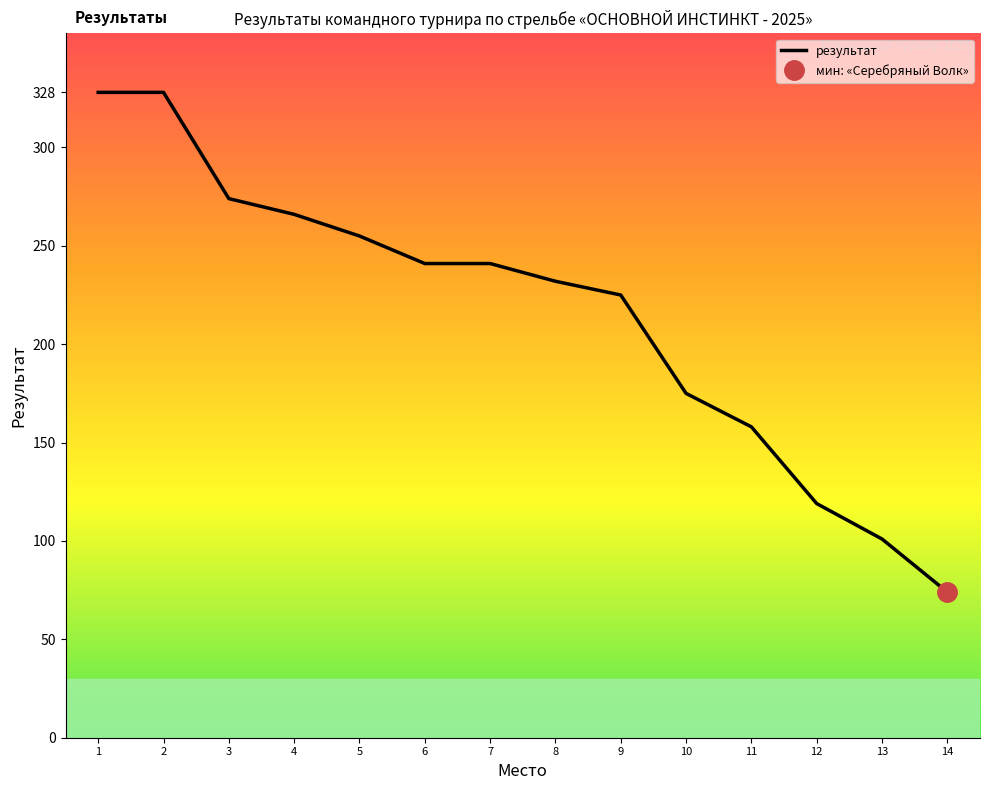

The chart shows a value of 74 at 14. True or false?

True